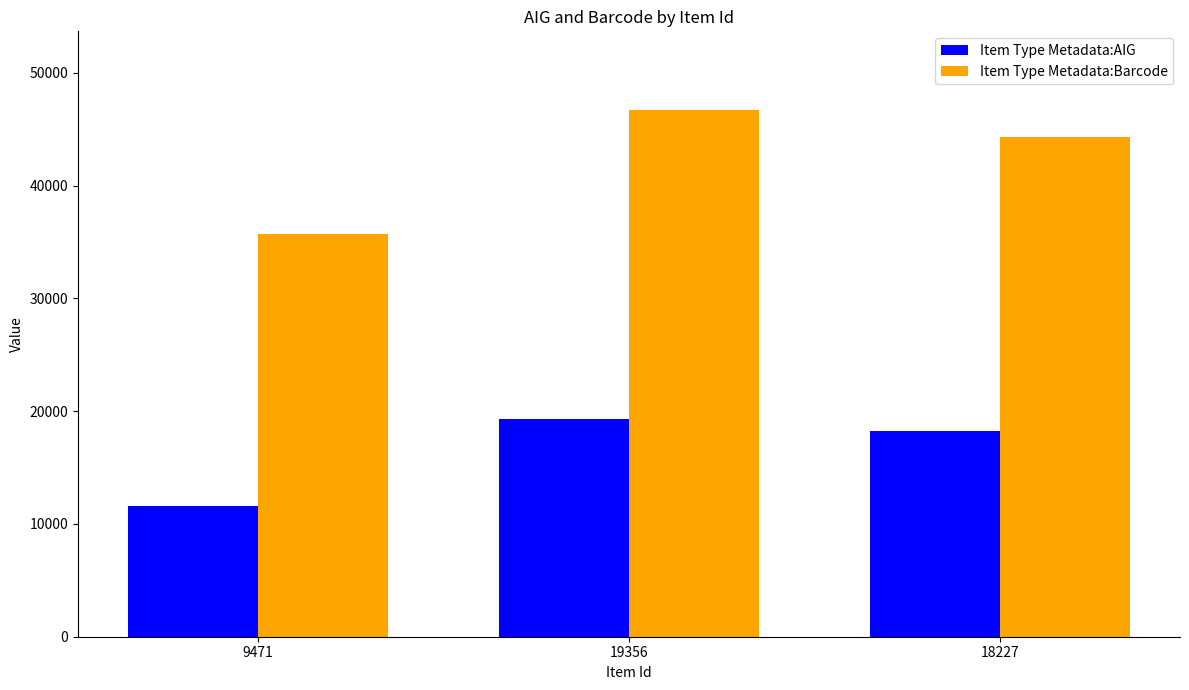

List the series in order of their peak value, highest first.

Item Type Metadata:Barcode, Item Type Metadata:AIG